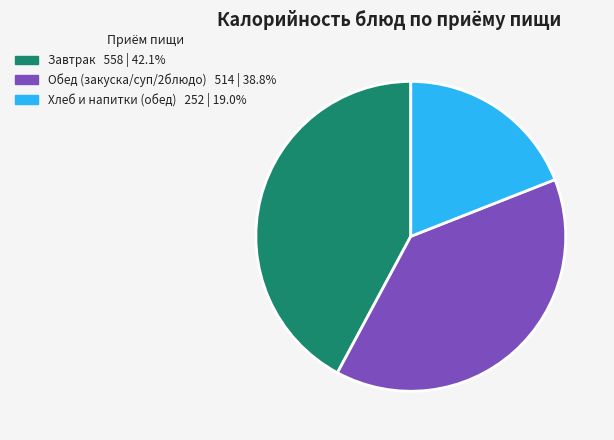

Is there a majority slice in this chart?

No